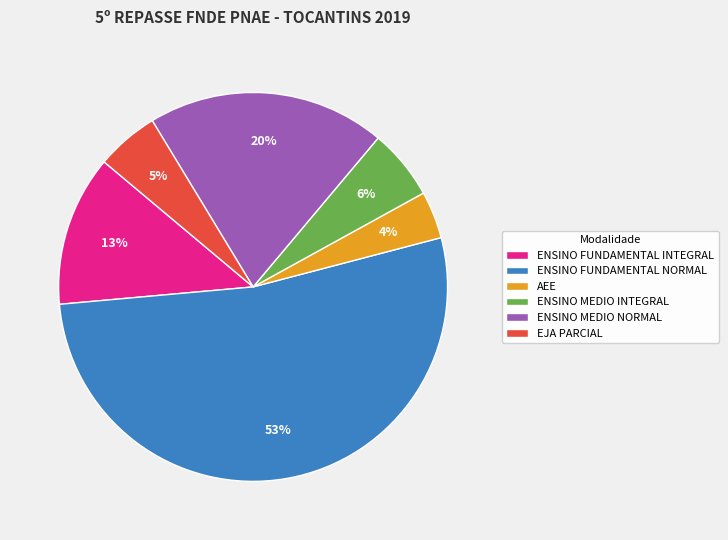

To the nearest percent, what percentage of the pie is ENSINO FUNDAMENTAL INTEGRAL?

13%